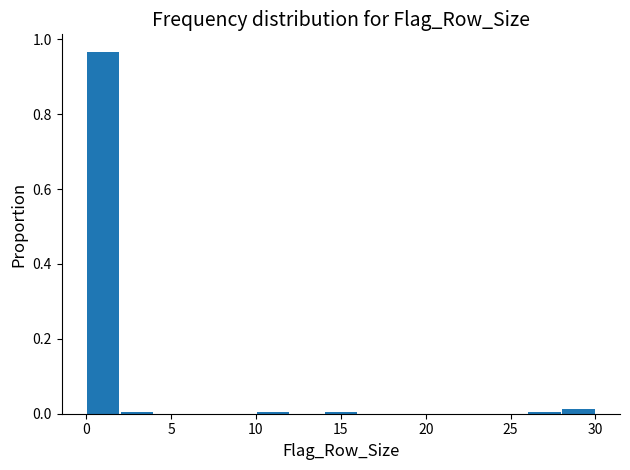

Over which range of the x-axis is the bar tallest?

0 to 2